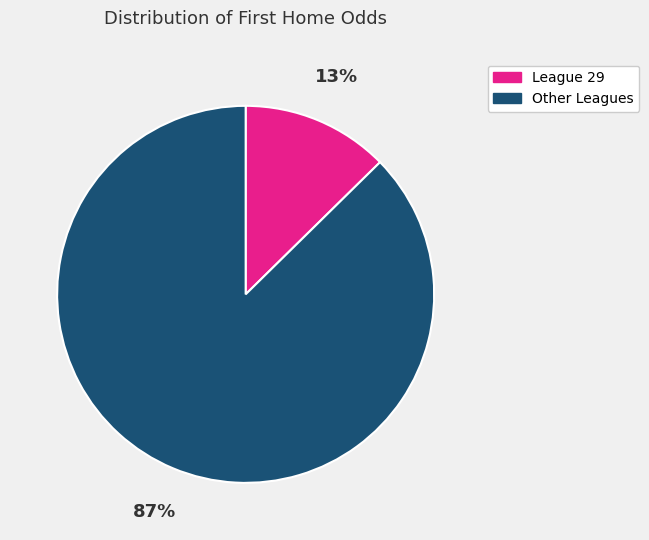

To the nearest percent, what is the average slice percentage?

50%